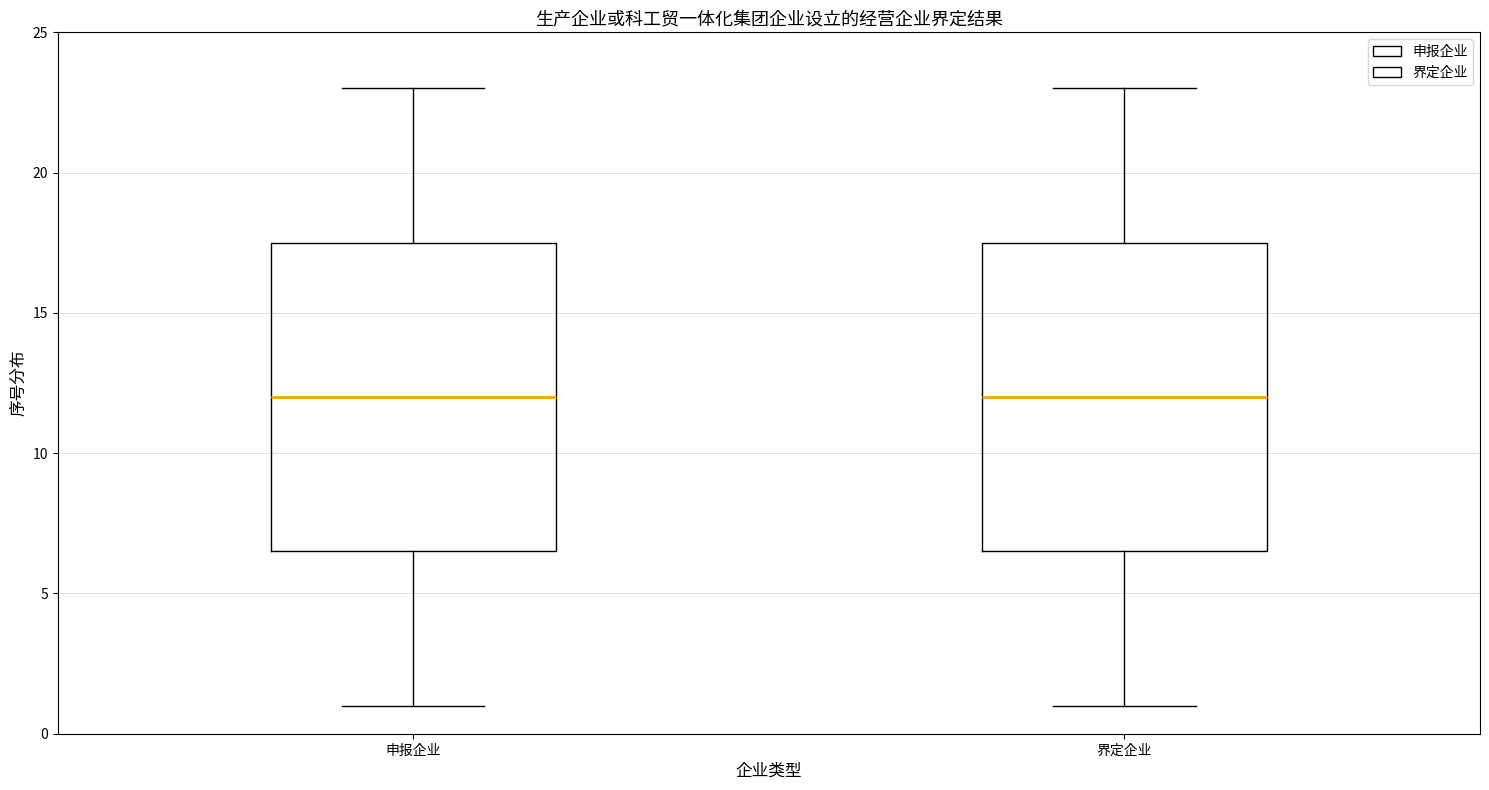

Reading left to right, read every box against the y-axis: the position of its median line, the range the box covers, and the ends of its whiskers. The values are not printed on the chart, so give them approximately, as read against the axis.

申报企业: median 12.0, box 6.5 to 17.5, whiskers 1.0 to 23.0
界定企业: median 12.0, box 6.5 to 17.5, whiskers 1.0 to 23.0